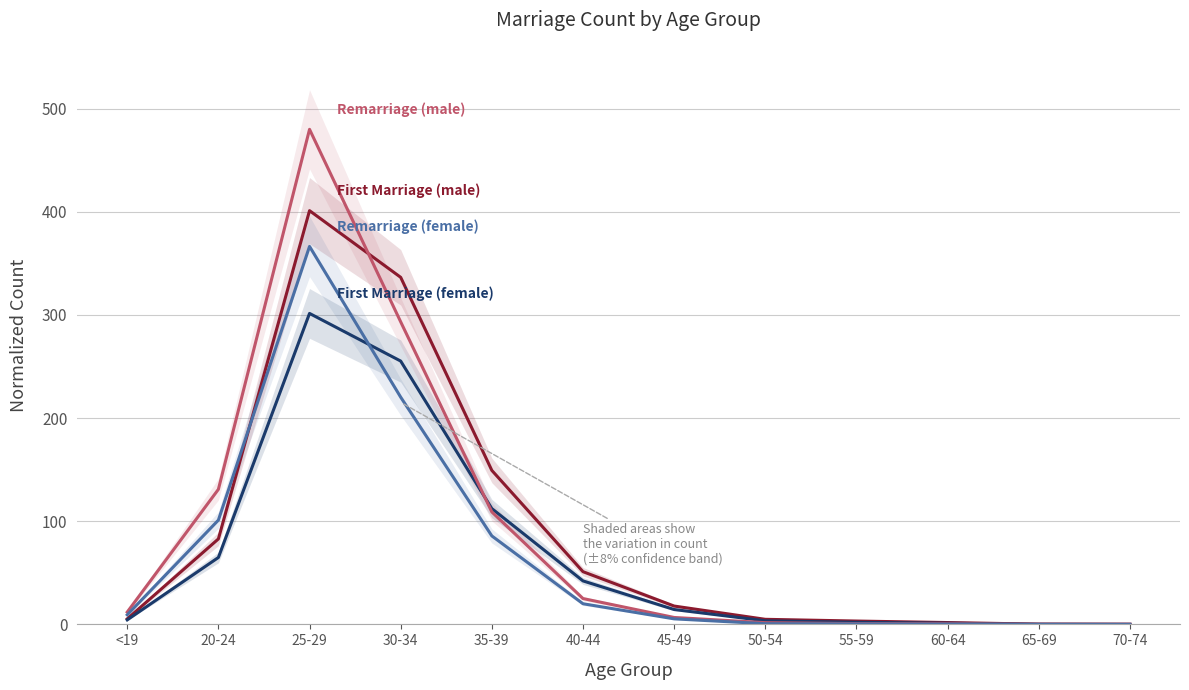

How many values in the First Marriage (male) series exceed 17?

6